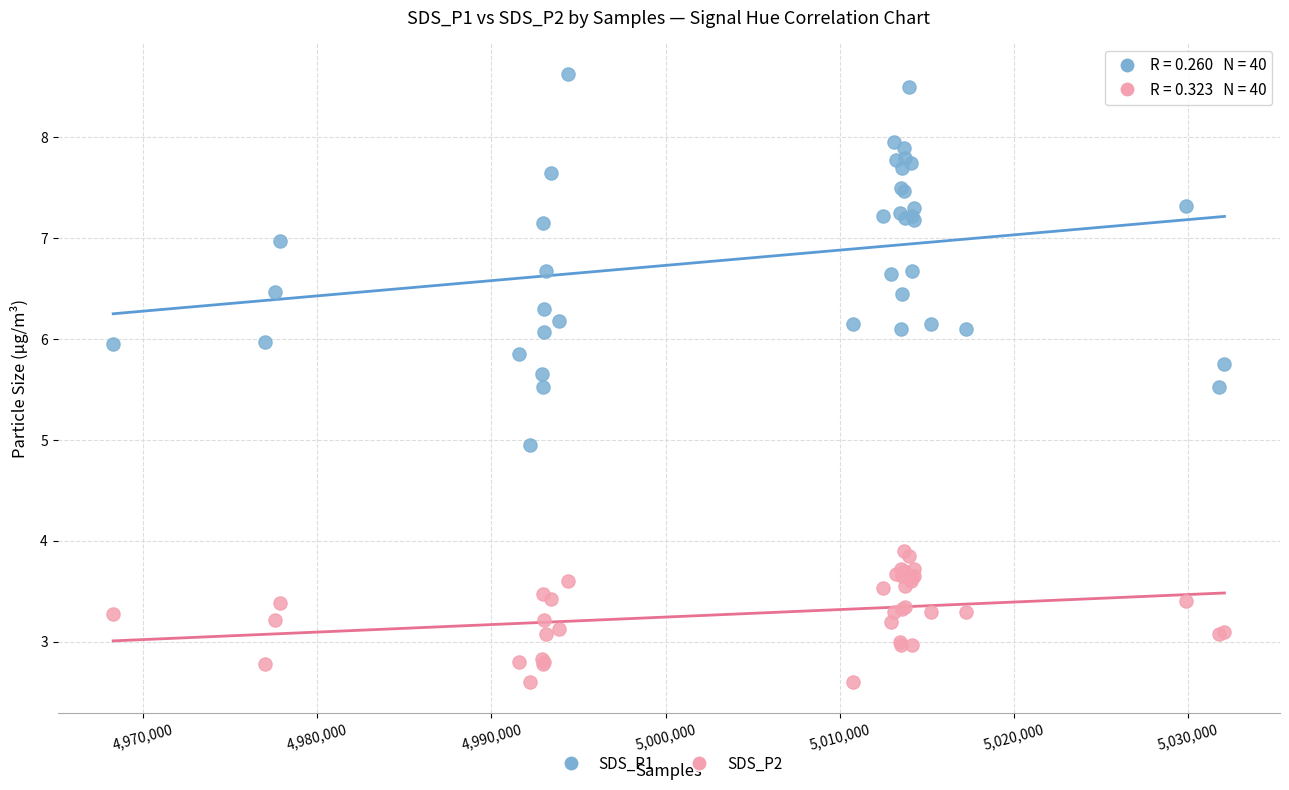

Which series has the largest Y range (max minus min)?

SDS_P1